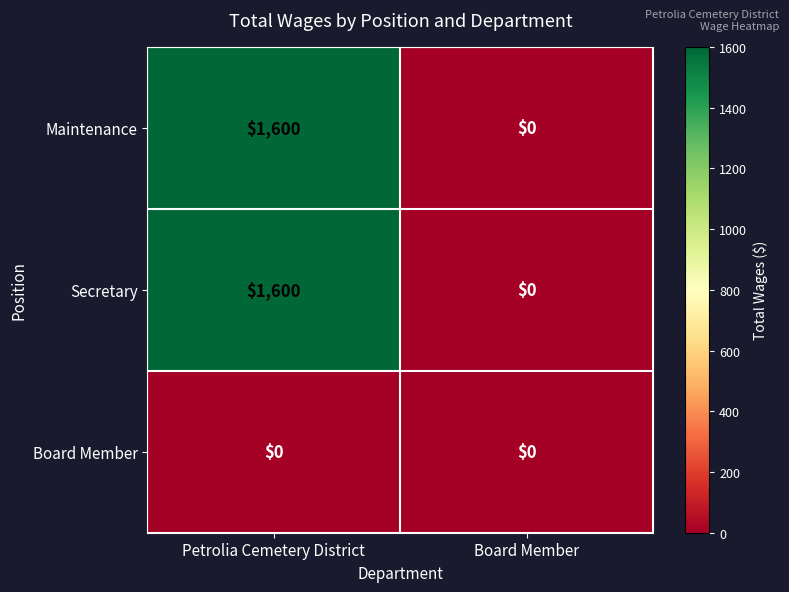

Reading left to right, what are all the values shown in this chart?

Maintenance: 1600	0
Secretary: 1600	0
Board Member: 0	0